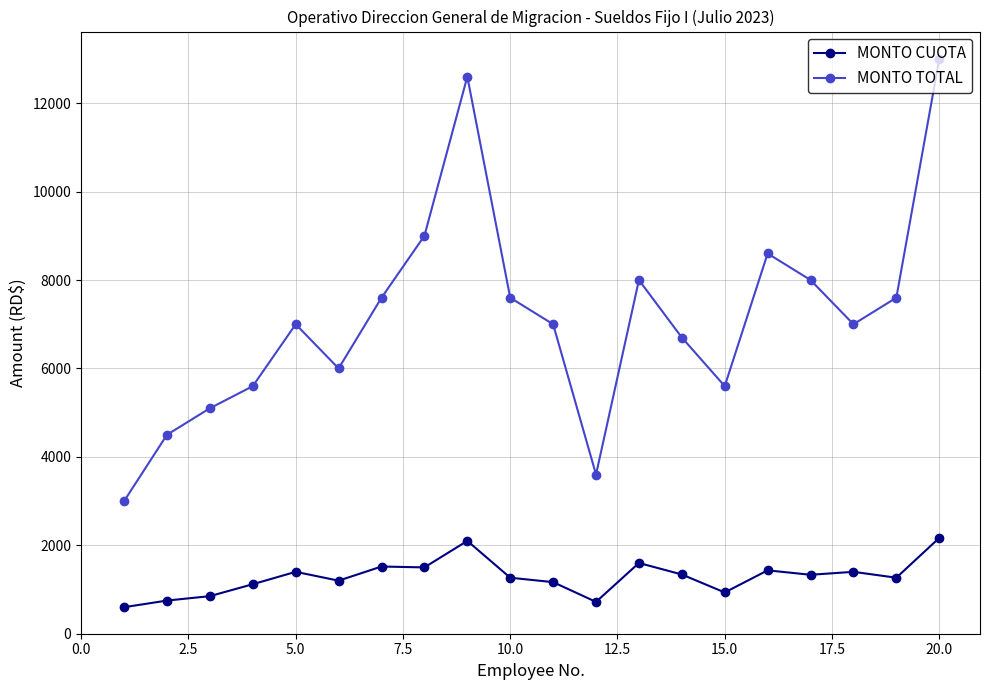

What is the value of the MONTO TOTAL point at the 16th from the left?

8600.0